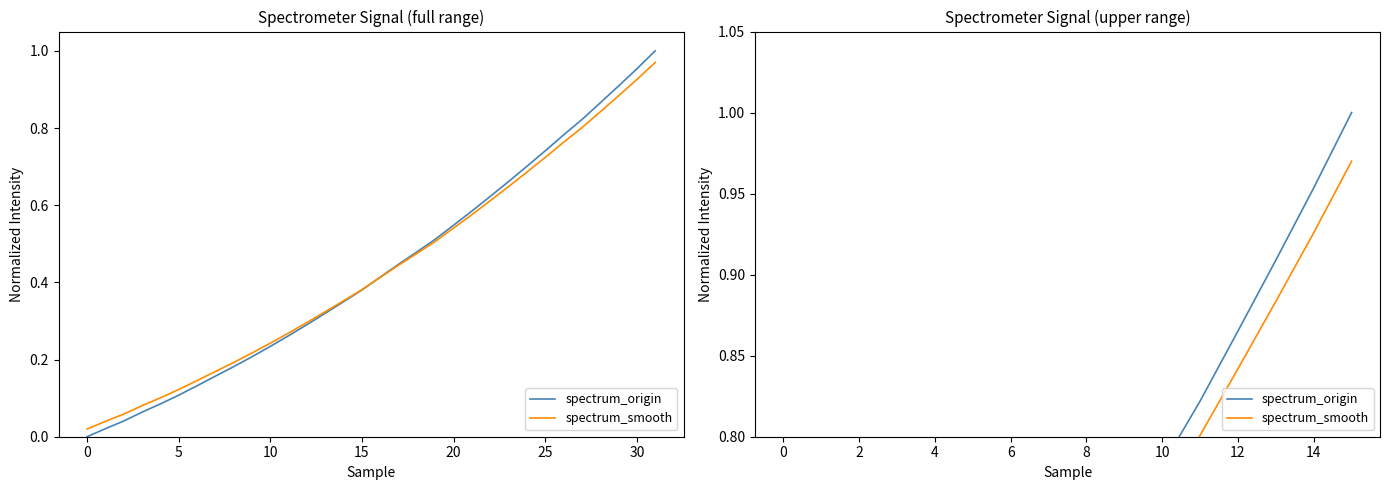

Reading left to right, transcribe all the data shown in this chart.

spectrum_origin: 0.4	0.4	0.5	0.5	0.5	0.6	0.6	0.7	0.7	0.7	0.8	0.8	0.9	0.9	1.0	1.0
spectrum_smooth: 0.4	0.4	0.5	0.5	0.5	0.6	0.6	0.6	0.7	0.7	0.8	0.8	0.8	0.9	0.9	1.0